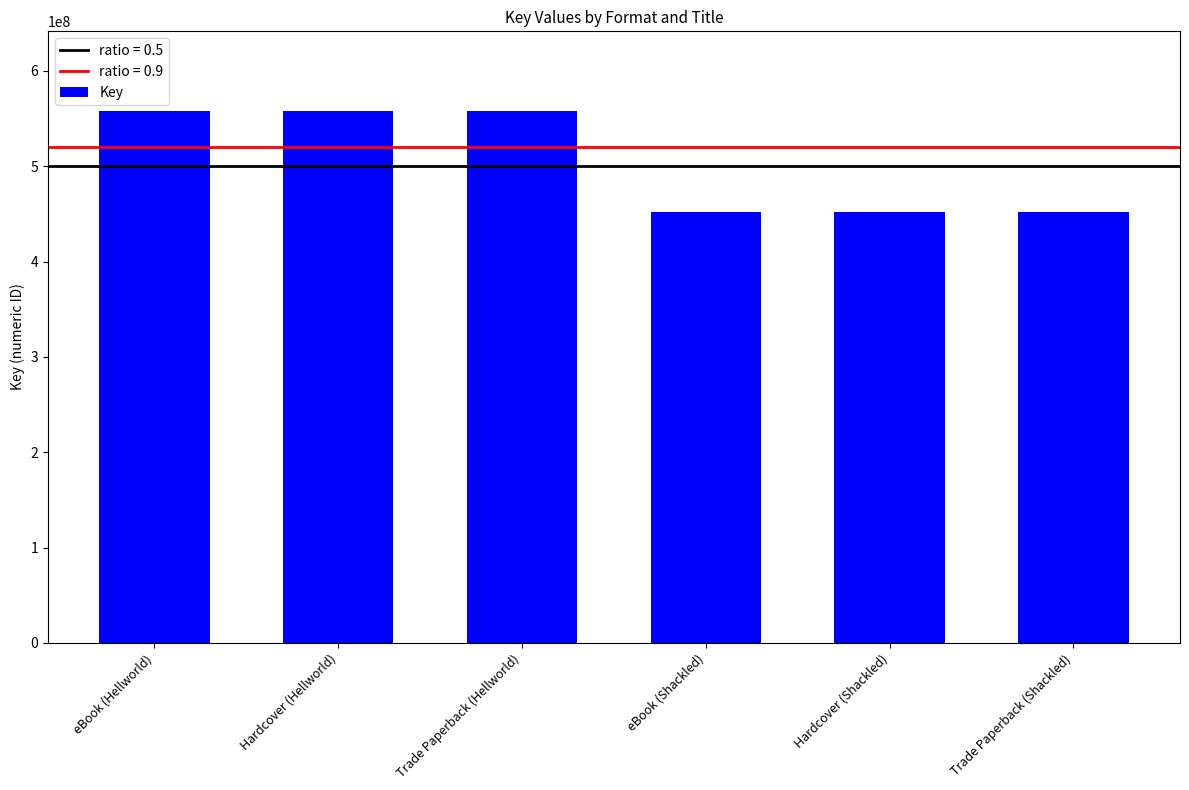

Which has a higher value, Hardcover (Hellworld) or eBook (Shackled)?

Hardcover (Hellworld)